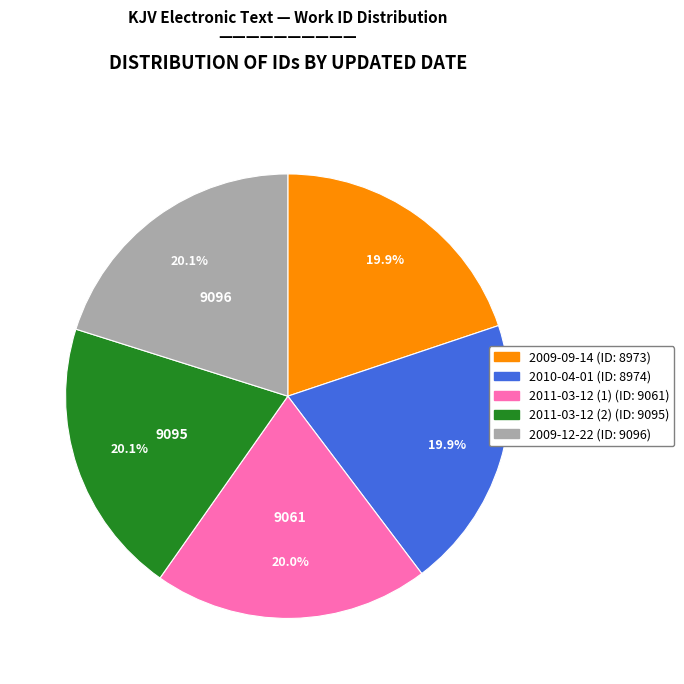

What is the total percentage of 2010-04-01 and 2011-03-12 (2)?

40.0%